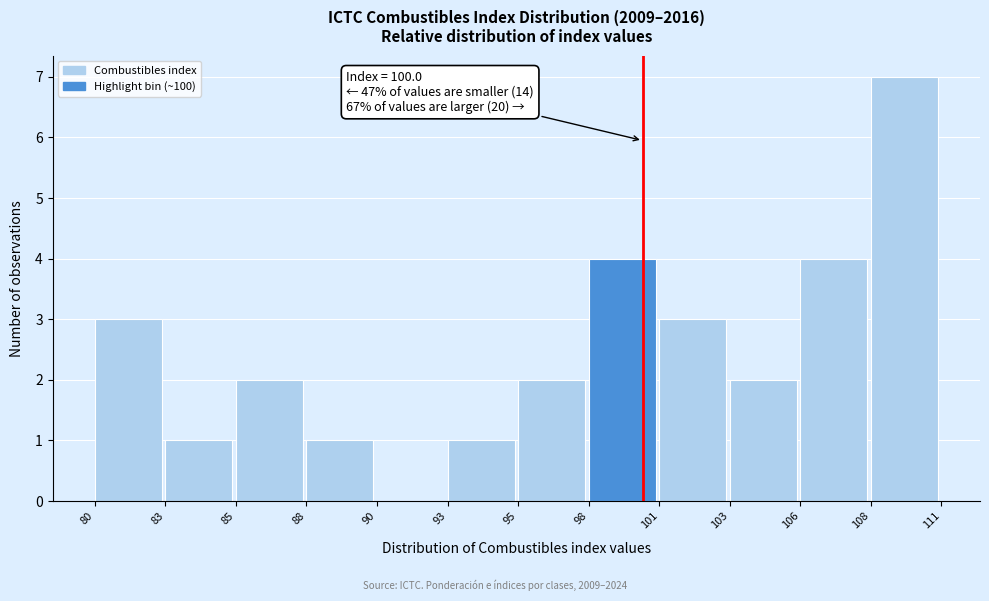

Reading left to right, list all the values displayed in this chart.

80=3	83=1	85=2	88=1	90=0	93=1	95=2	98=4	101=3	103=2	106=4	108=7